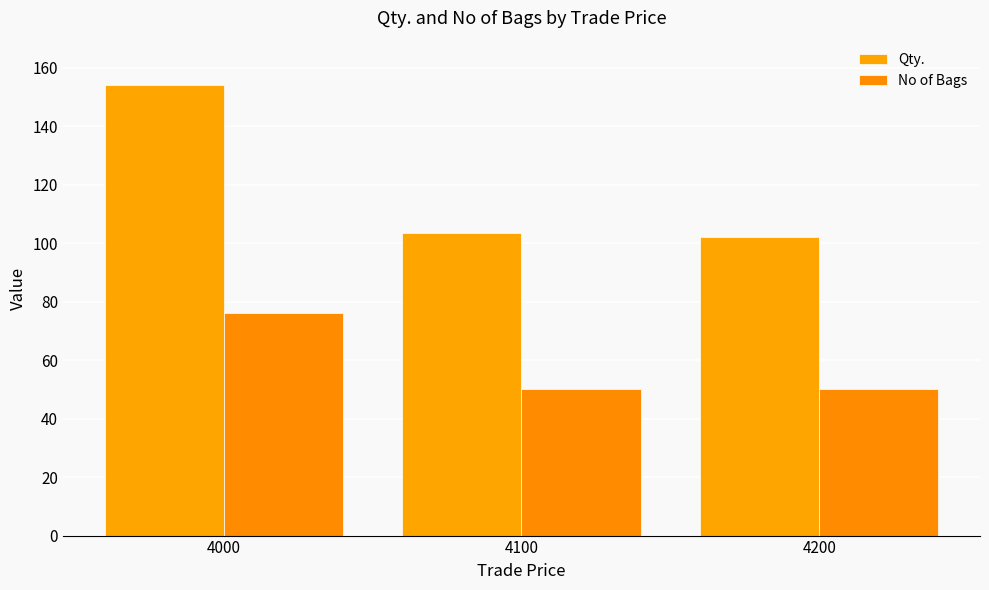

What is the difference between the maximum and minimum values in the No of Bags series?

26.0